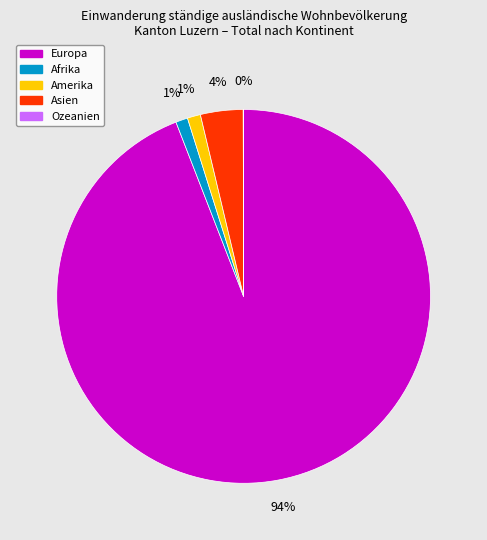

Do Asien and Amerika together represent more than half of the pie?

No